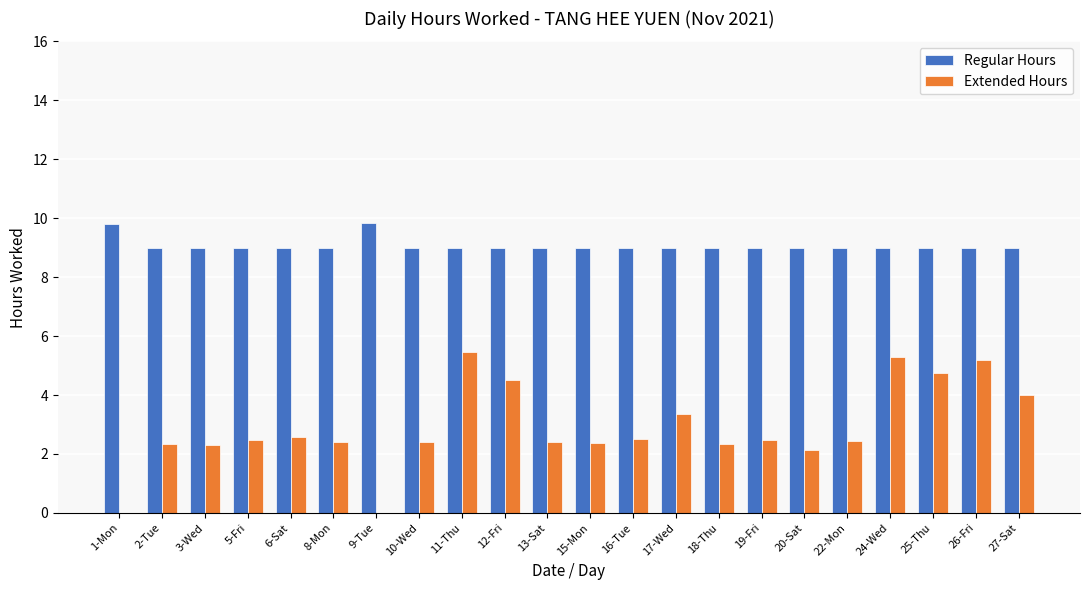

Which series changed the most between 11-Thu and 17-Wed?

Extended Hours